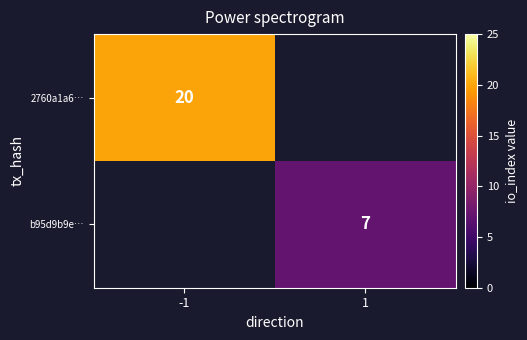

Which has a higher value, 1 or -1?

-1